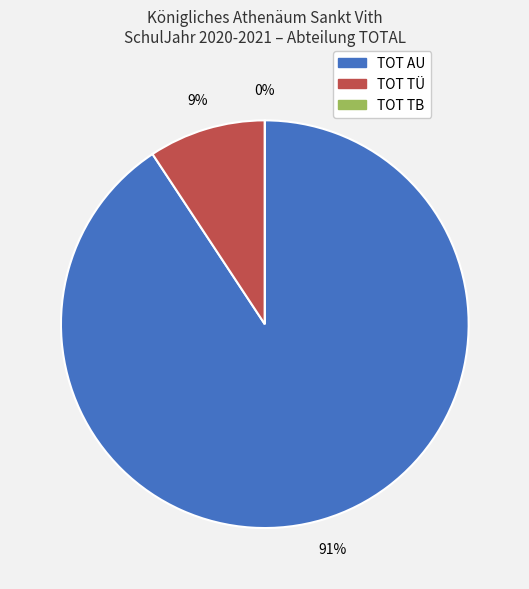

How many segments does this pie chart have?

3